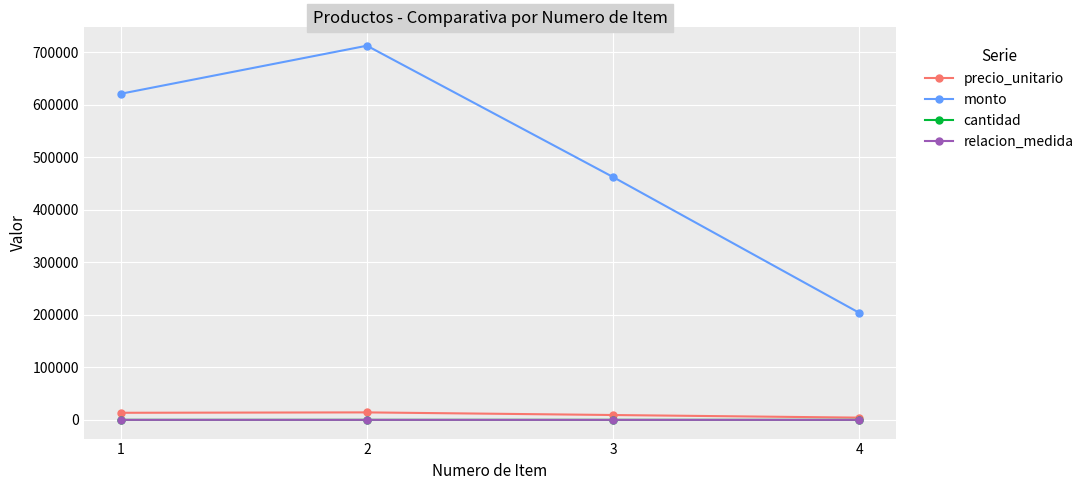

What is the value of the cantidad point at the 1st from the left?

46